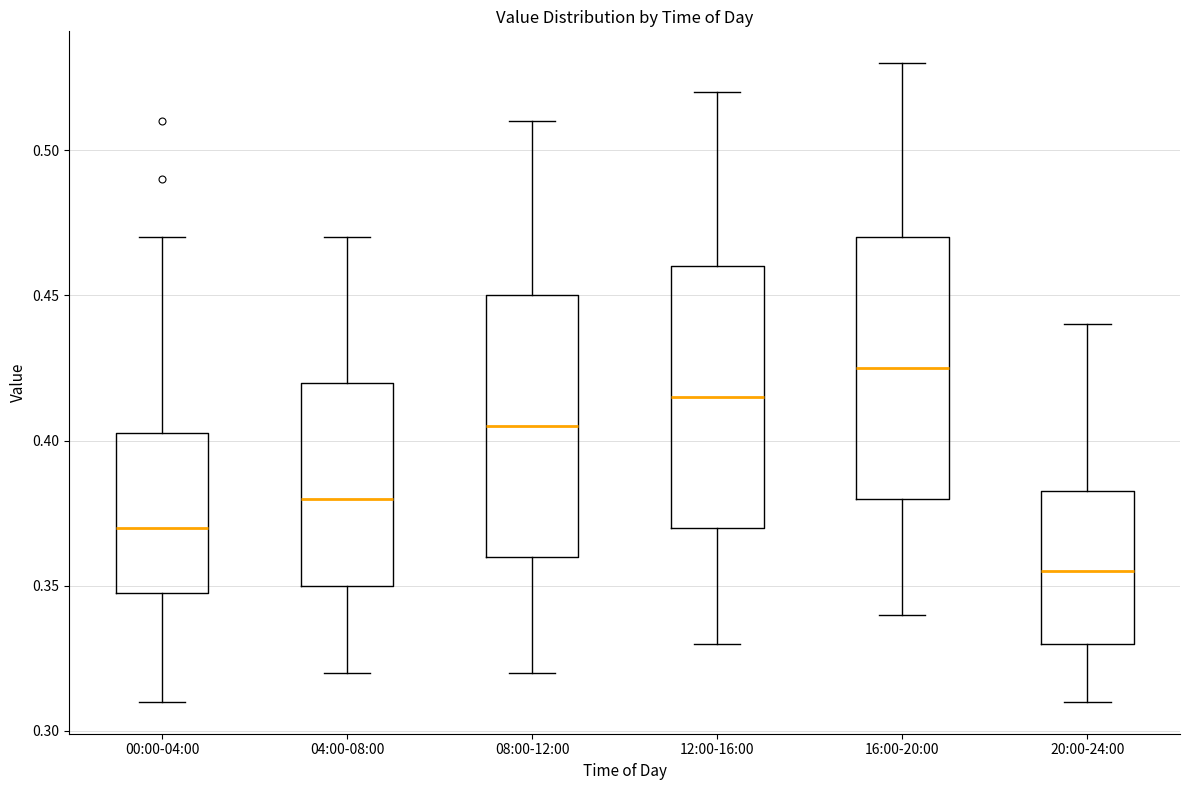

Where does the lower whisker of the box for 20:00-24:00 end on the y-axis? The values are not printed on the chart, so give them approximately, as read against the axis.

0.310